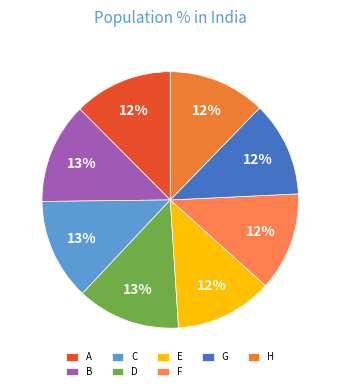

The A slice represents 1% of the pie. True or false?

False